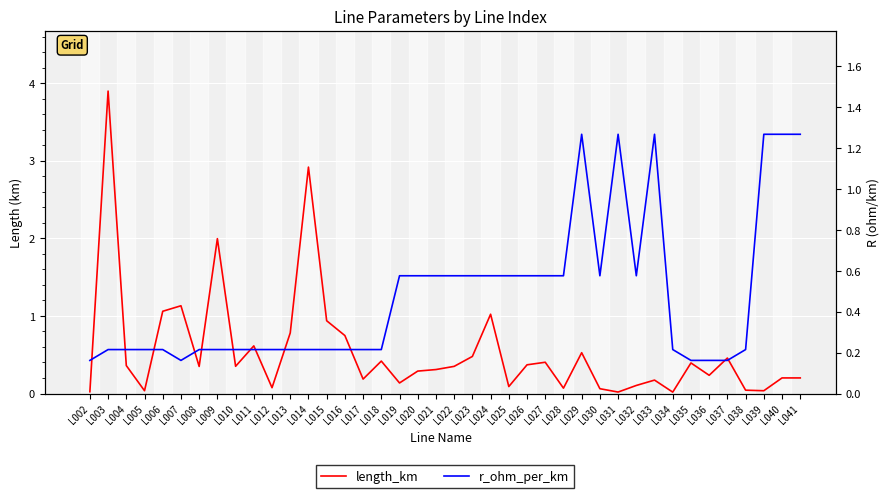

True or false: r_ohm_per_km has more than 0 points higher than both neighbors.

True